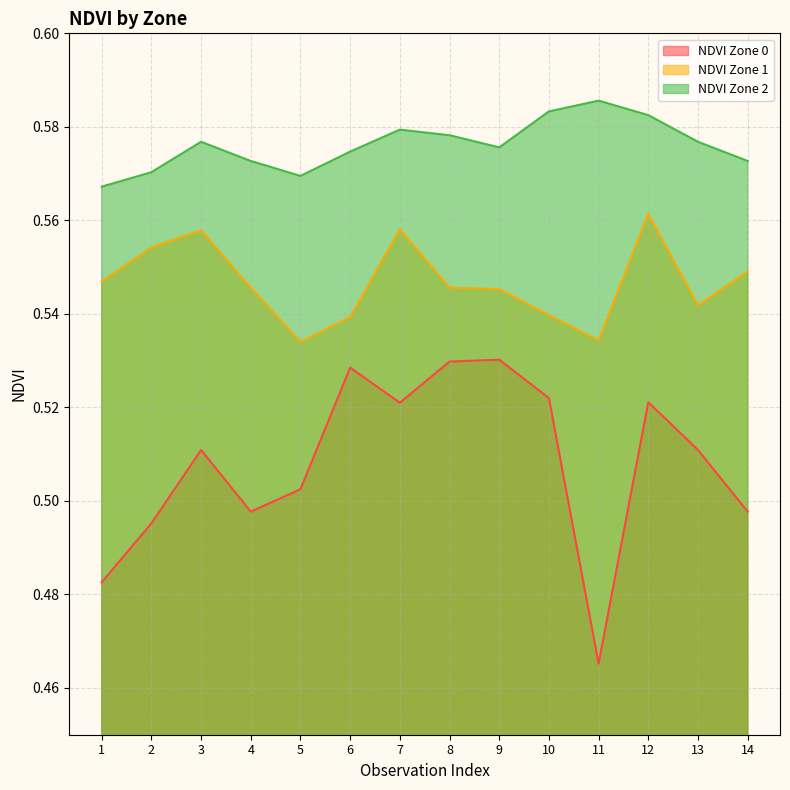

At 9, list the series in order from smallest to largest.

NDVI Zone 0, NDVI Zone 1, NDVI Zone 2